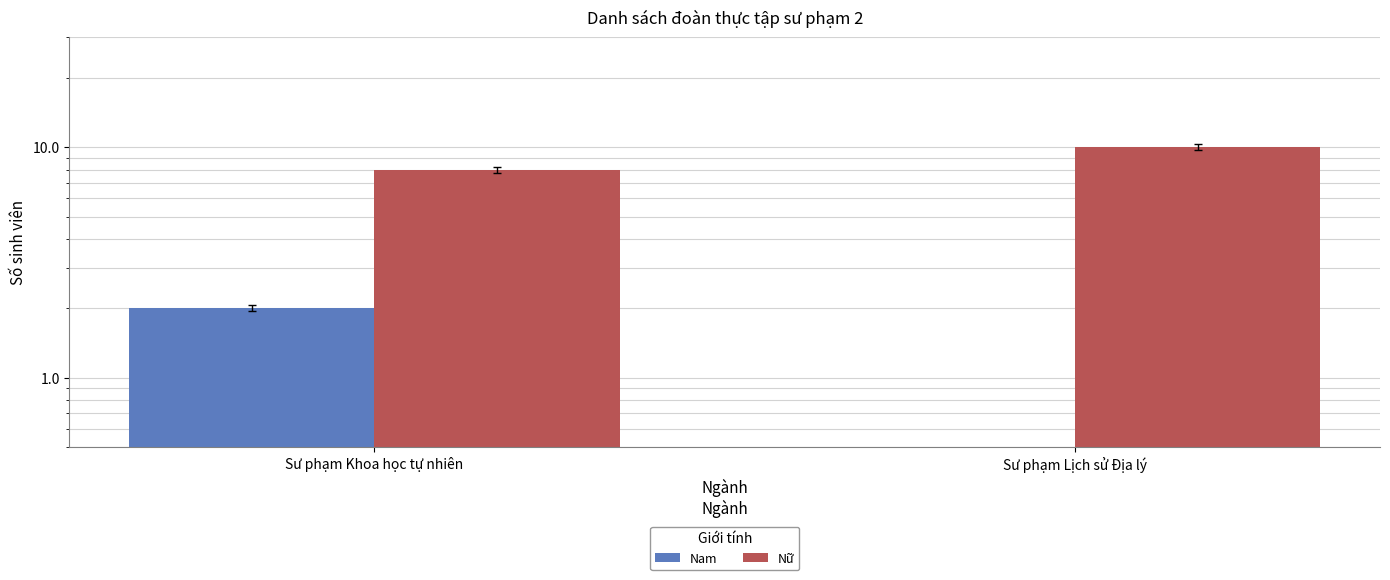

What is the maximum value shown in the chart?

10